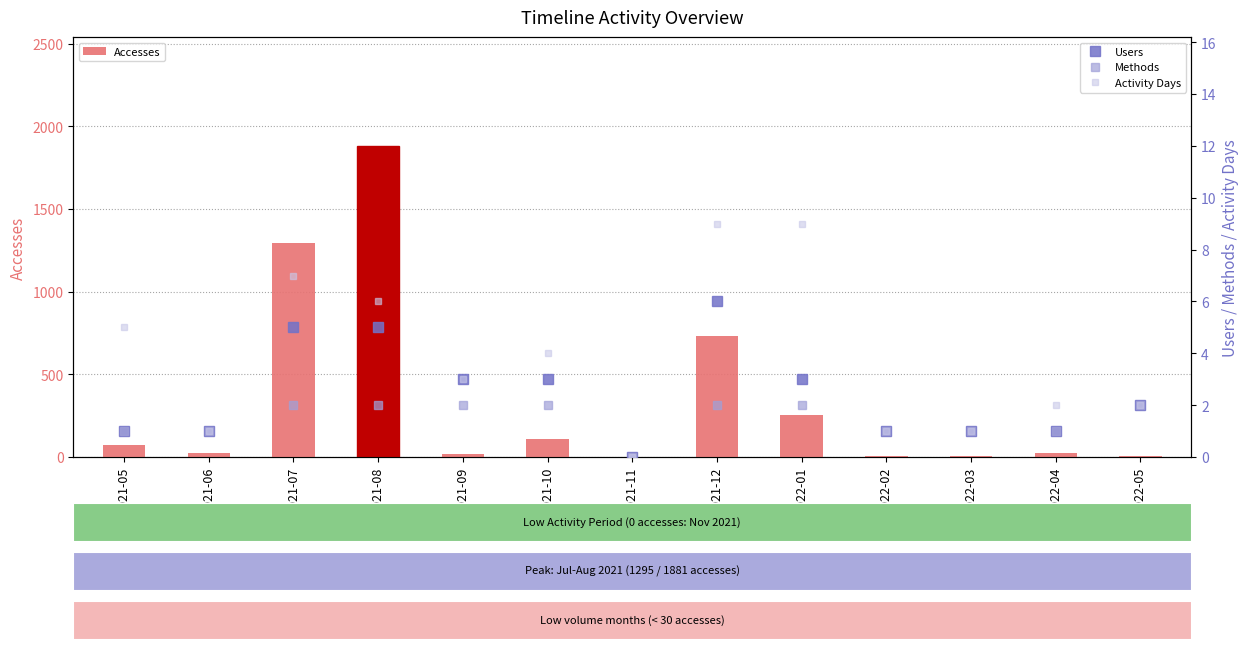

What is the label of the 4th bar from the left?

2021-08